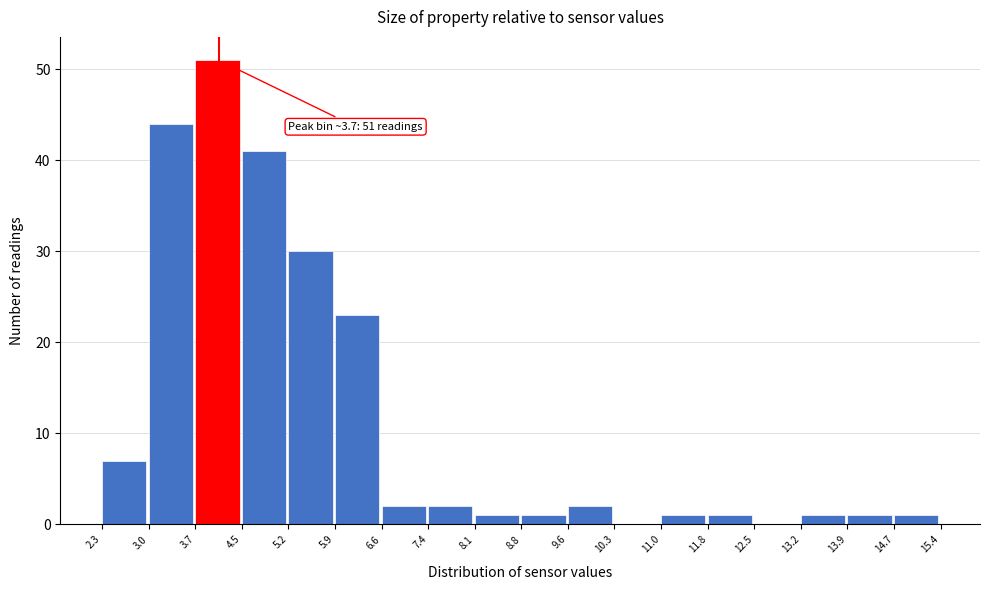

Over which range of the x-axis is the bar tallest?

3.7 to 4.5